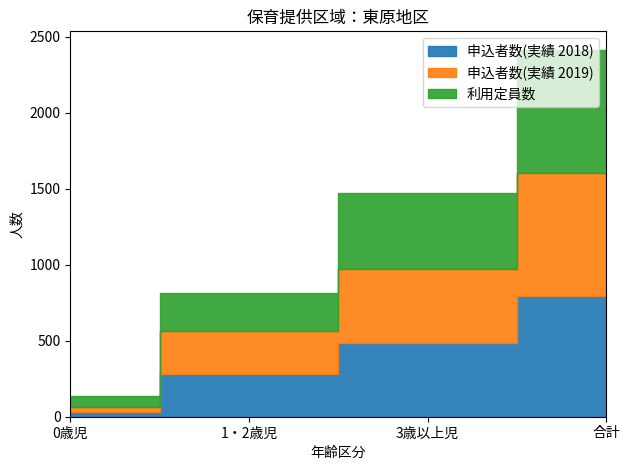

What position from the left is 0歳児?

1